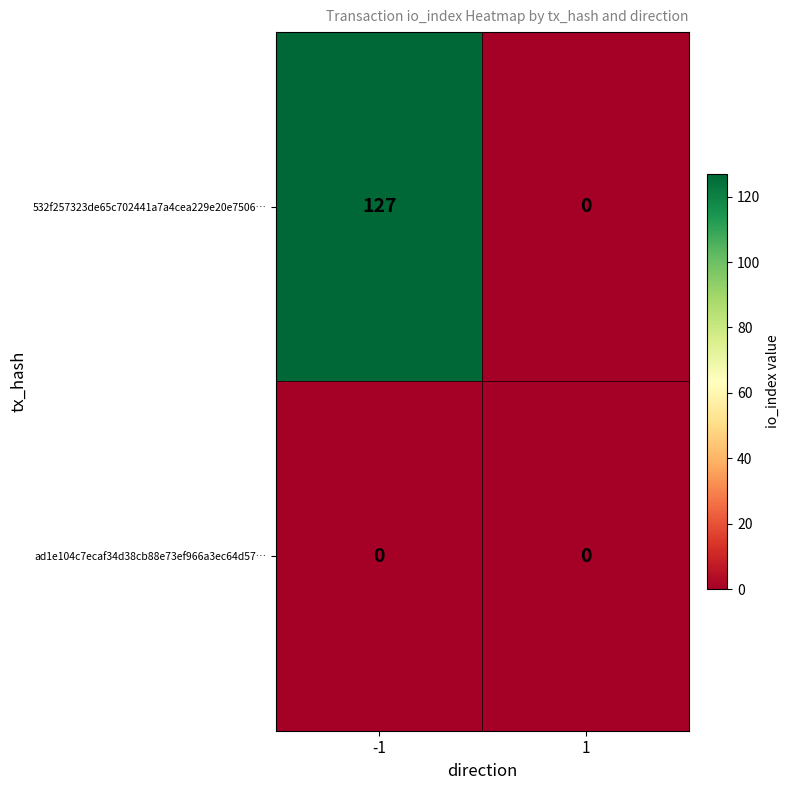

What is the total value across all series at -1?

127